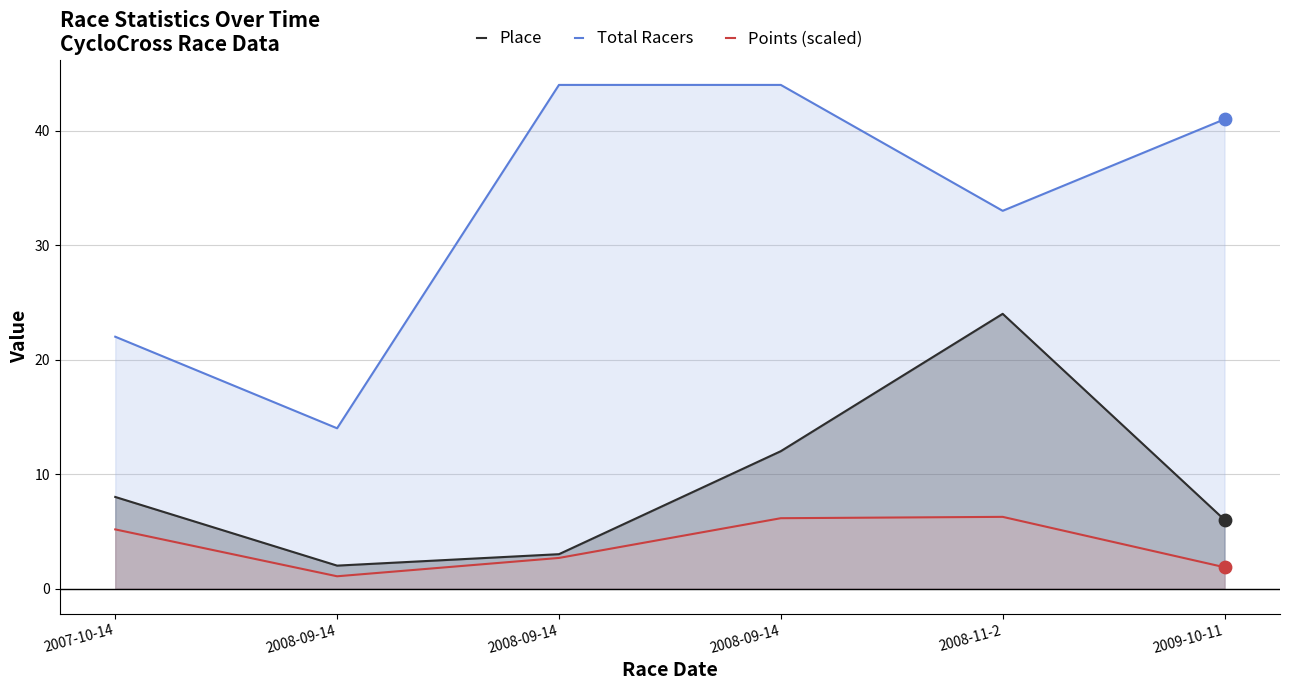

Is the value of Total Racers at 2008-09-14 greater than the value of Points (scaled) at 2008-11-2?

Yes